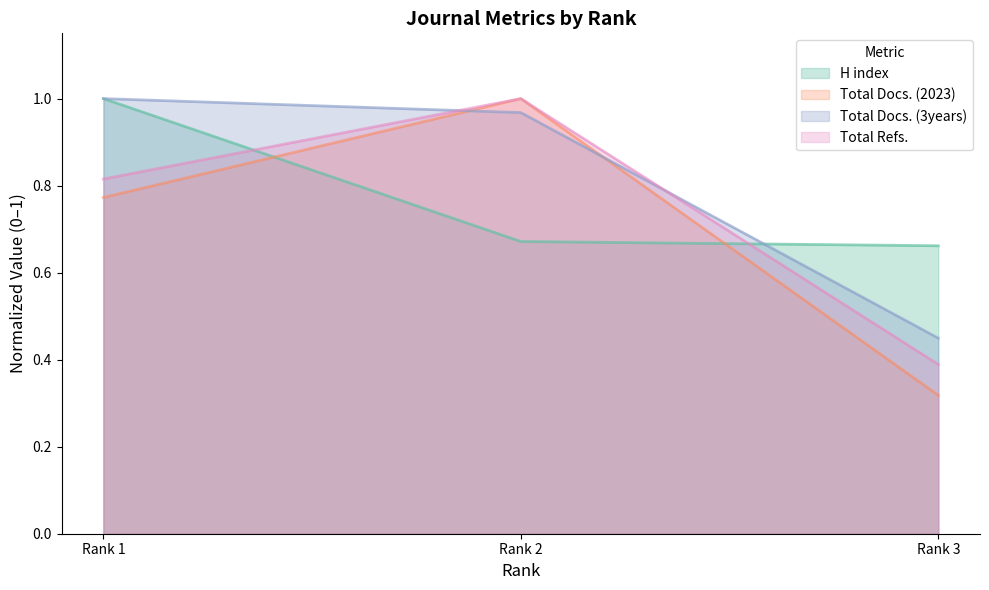

Which category has the lowest value across all series?

Rank 3